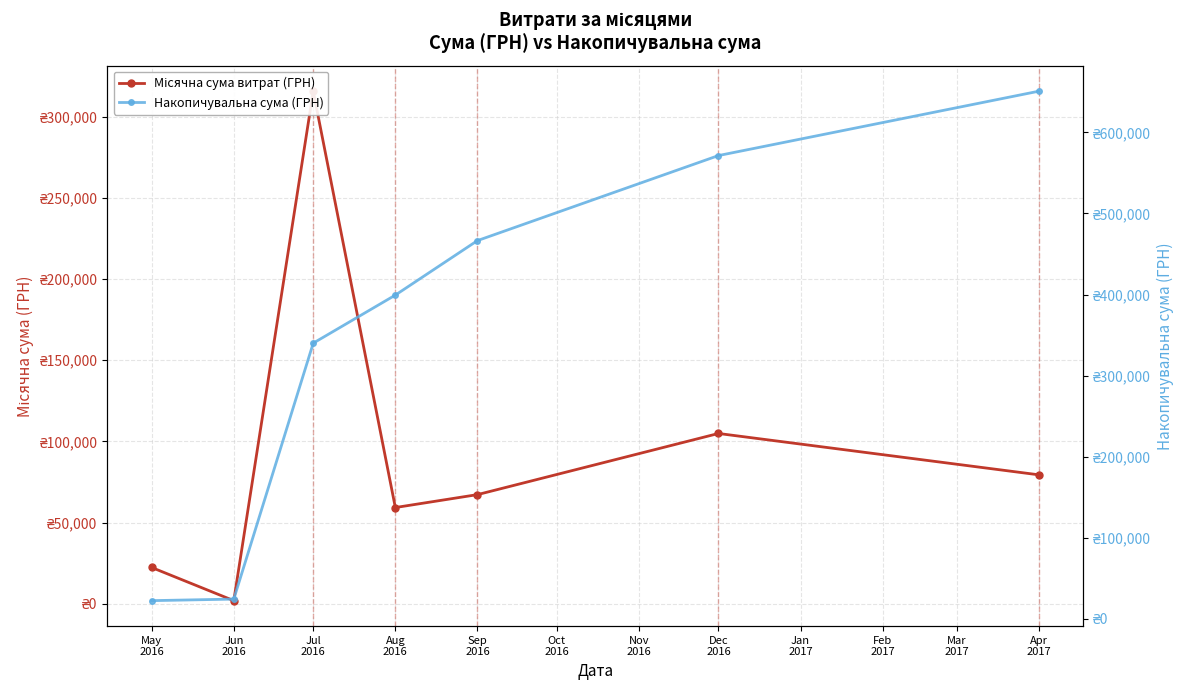

Reading right to left, transcribe all the data shown in this chart.

Місячна сума витрат (ГРН): 79417.9	104899.0	67228.3	59271.9	315746.3	1917.0	22341.5
Накопичувальна сума (ГРН): 650821.8	571403.9	466504.9	399276.7	340004.8	24258.5	22341.5